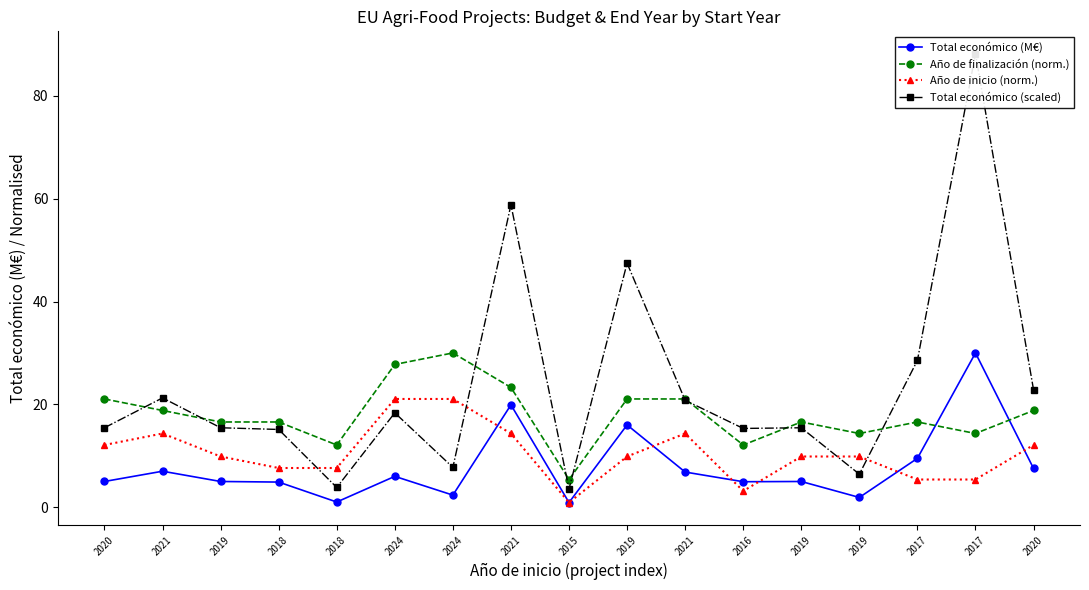

How many lines are shown in the chart?

4